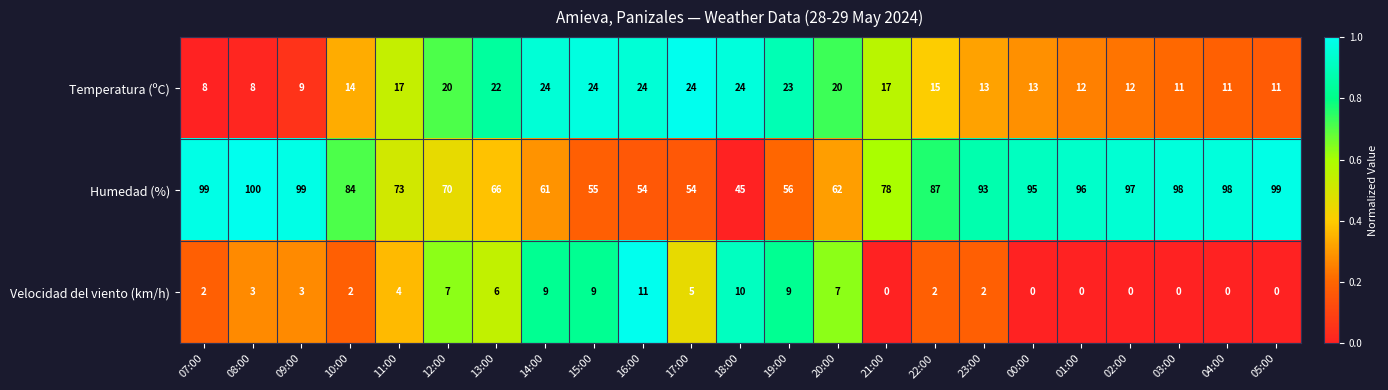

What is the spread (max minus min) of values at 22:00?

85